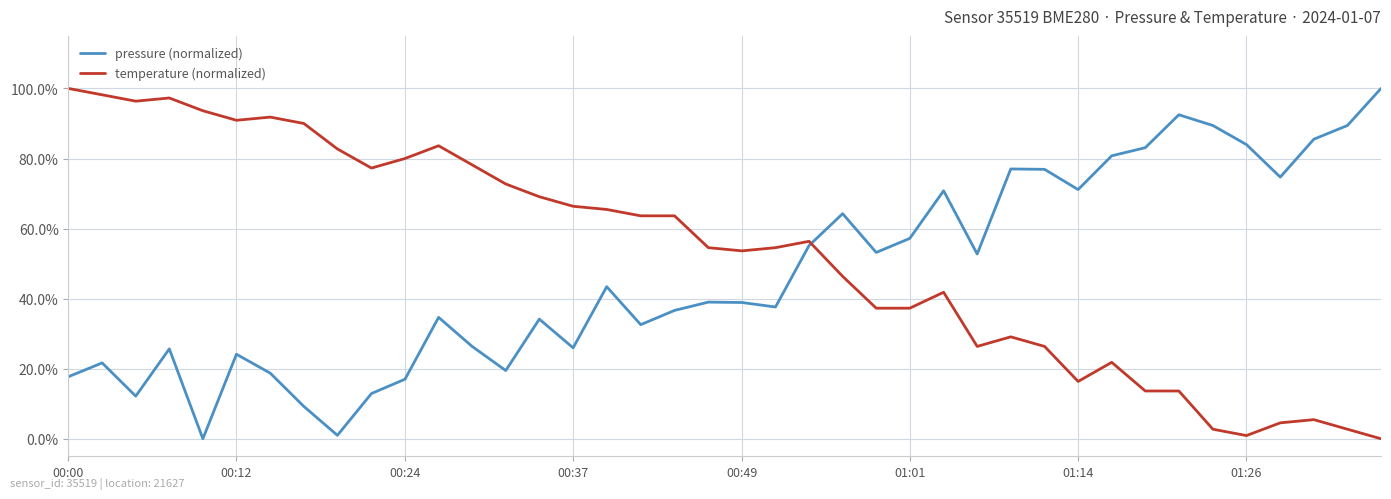

Is this an area chart (filled region under the line)?

No